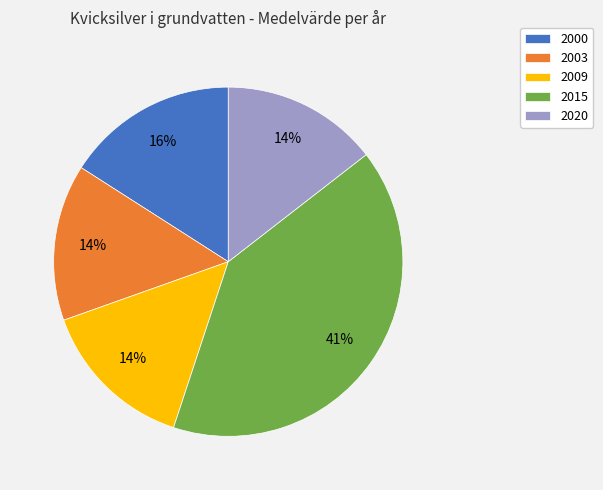

To the nearest percent, what percentage of the pie is 2009?

14%